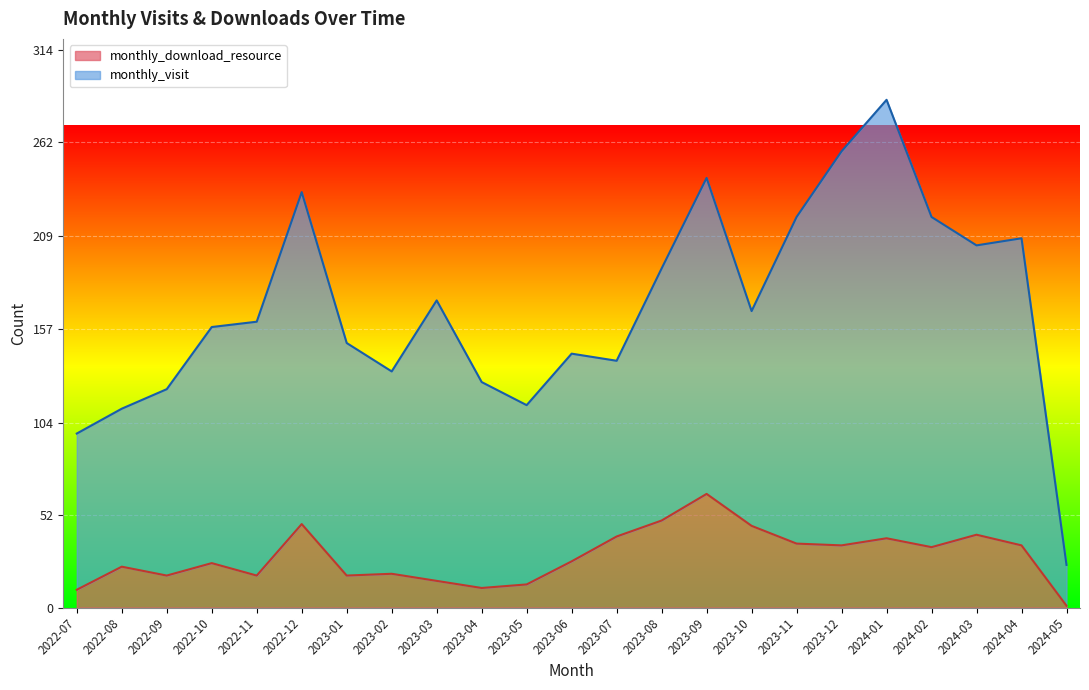

At which category does the data reach its first local valley?

2022-09